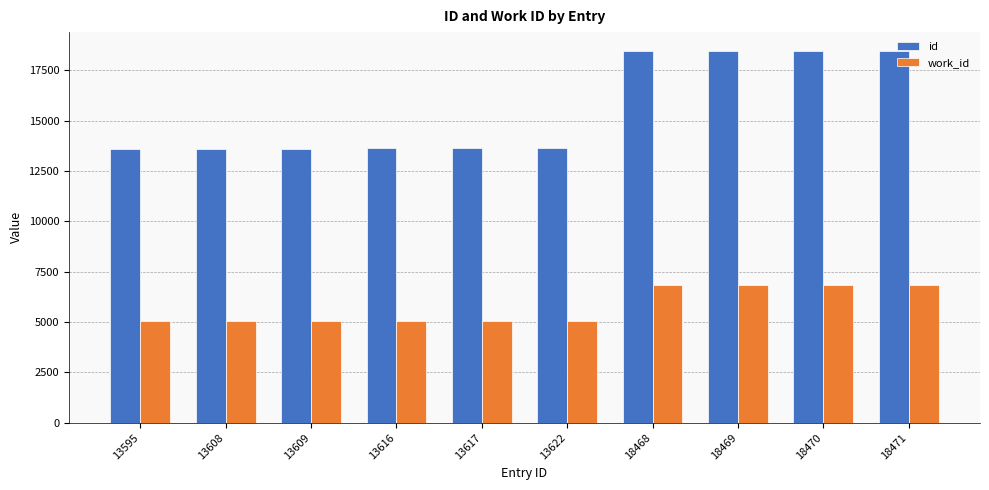

Is it true that work_id equals 5070 at 13616?

True